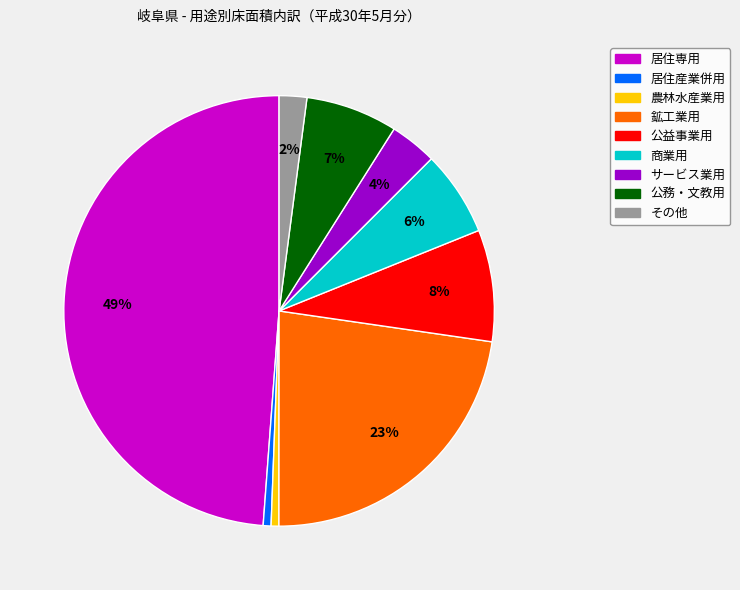

Combined, do 公益事業用 and 鉱工業用 account for over 50%?

No